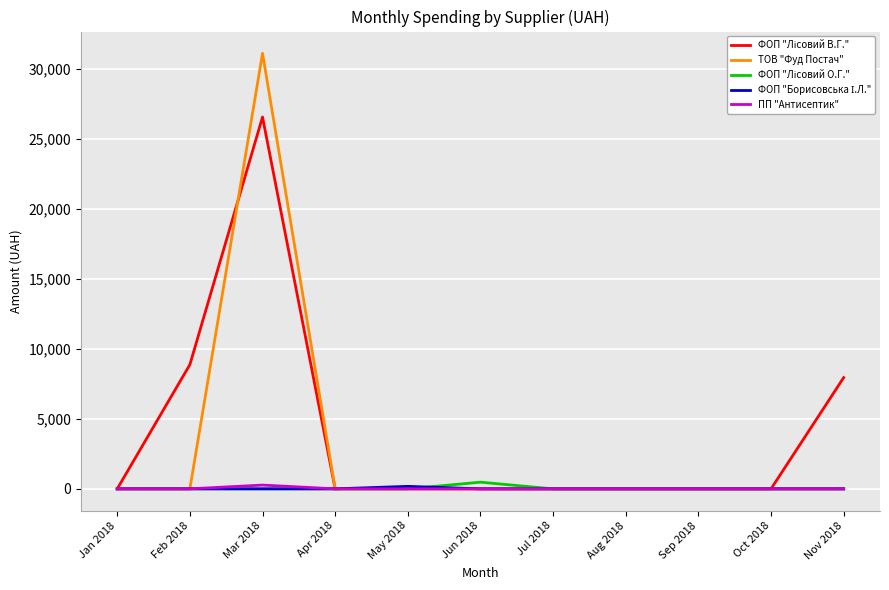

At which category is the sum across all series the highest?

Mar 2018